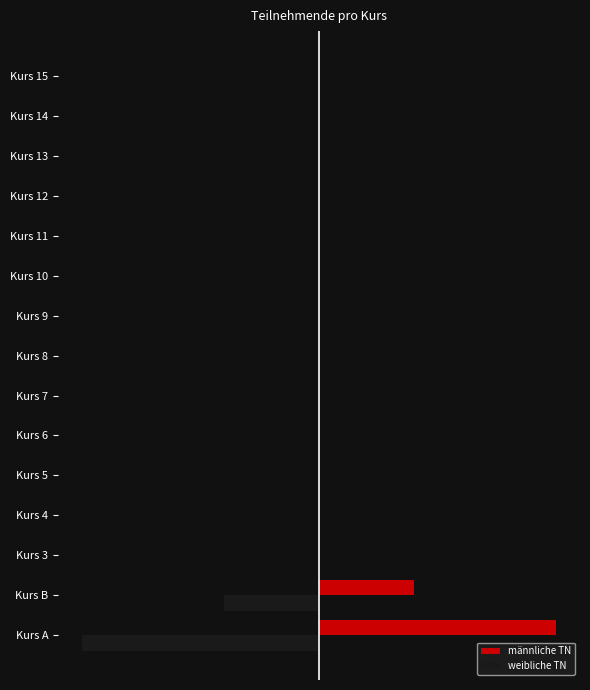

What are all the series names shown in the legend?

männliche TN, weibliche TN